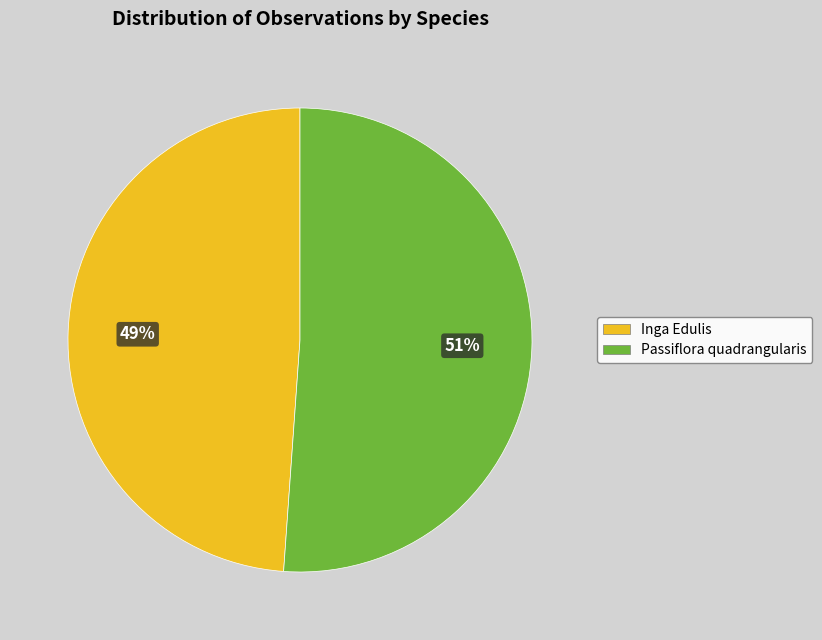

True or false: Inga Edulis accounts for 43% of the total.

False